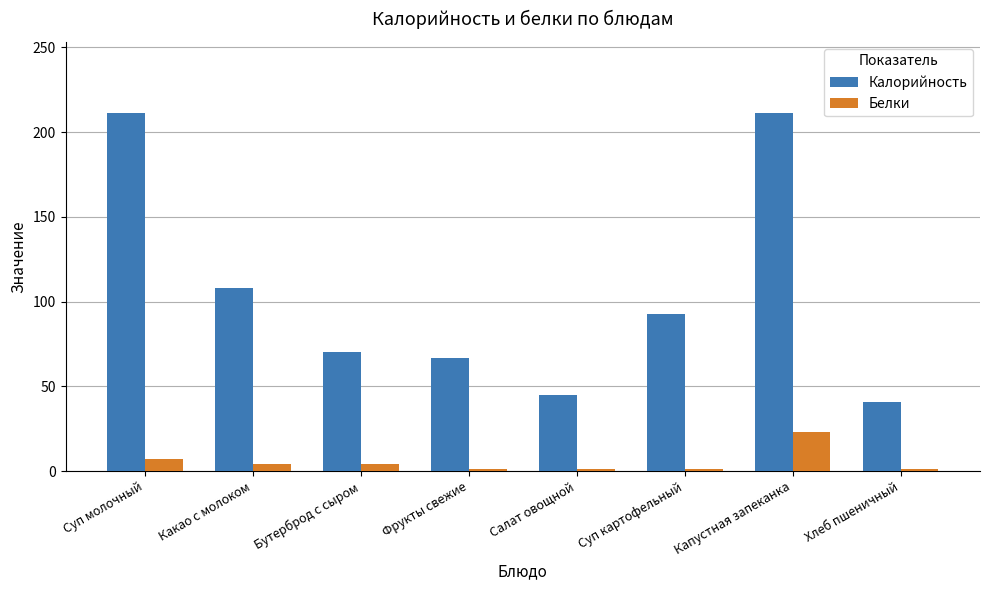

Where does the Калорийность series first go above 92?

Суп молочный